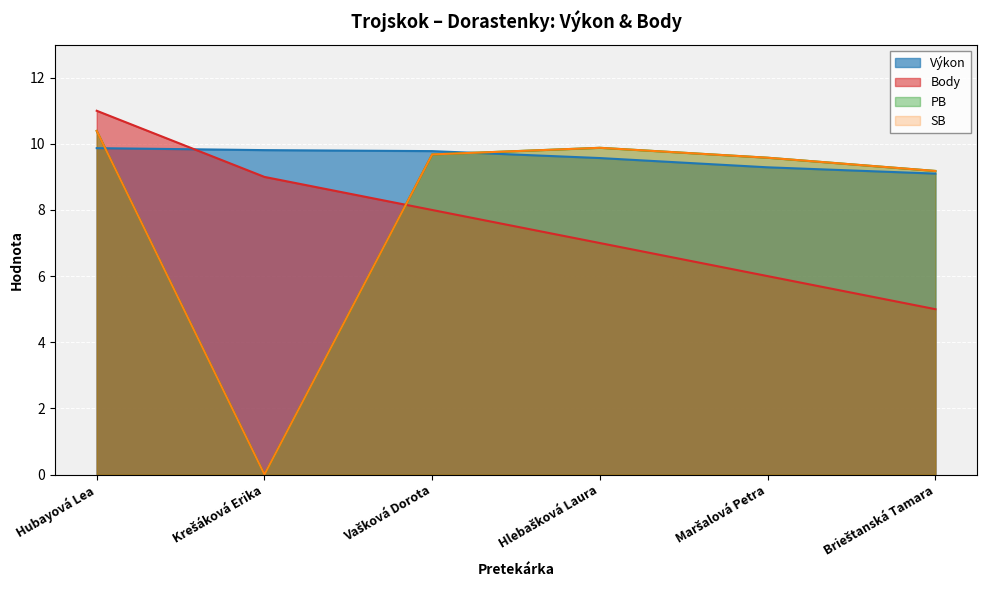

Reading left to right, what are all the values shown in this chart?

Výkon: 9.9	9.8	9.8	9.6	9.3	9.1
Body: 11.0	9.0	8.0	7.0	6.0	5.0
PB: 10.4	0.0	9.7	9.9	9.6	9.2
SB: 10.4	0.0	9.7	9.9	9.6	9.2